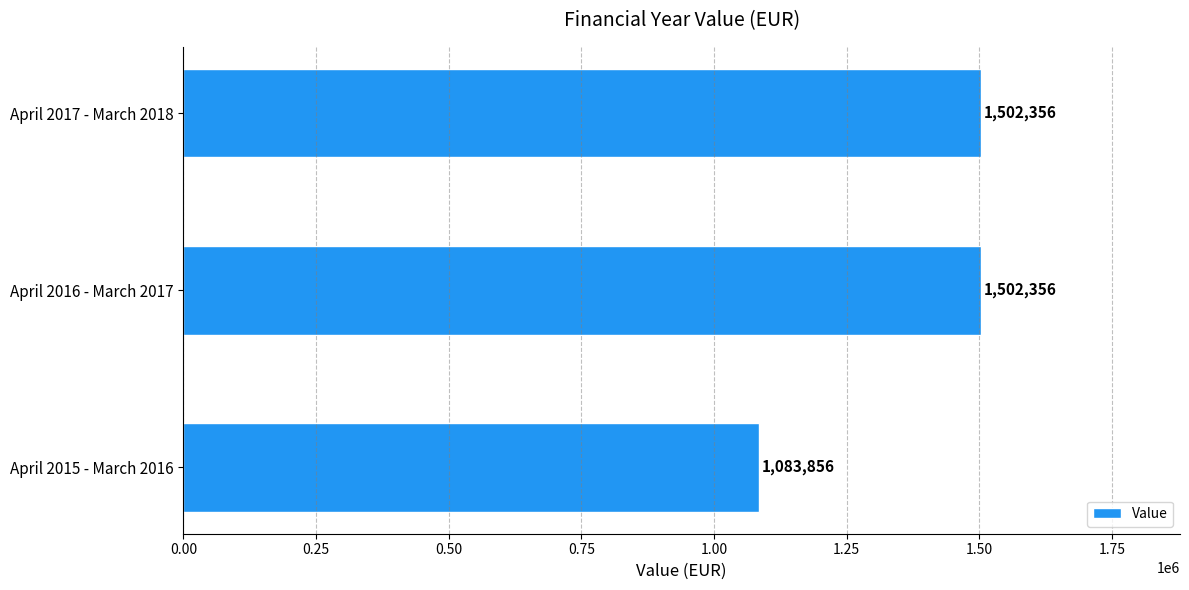

Between April 2015 - March 2016 and April 2016 - March 2017, which is larger?

April 2016 - March 2017